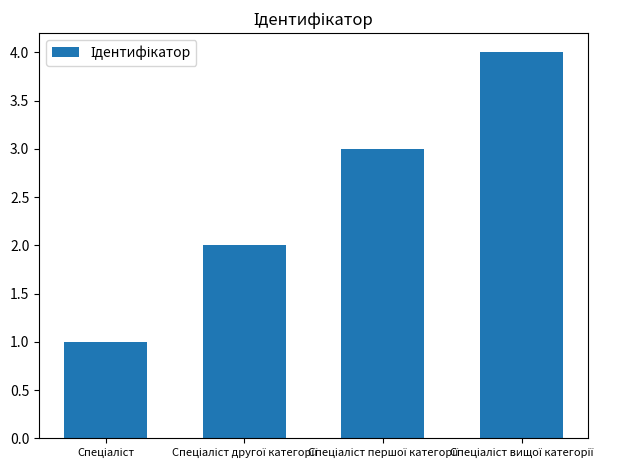

What is the greatest value displayed?

4